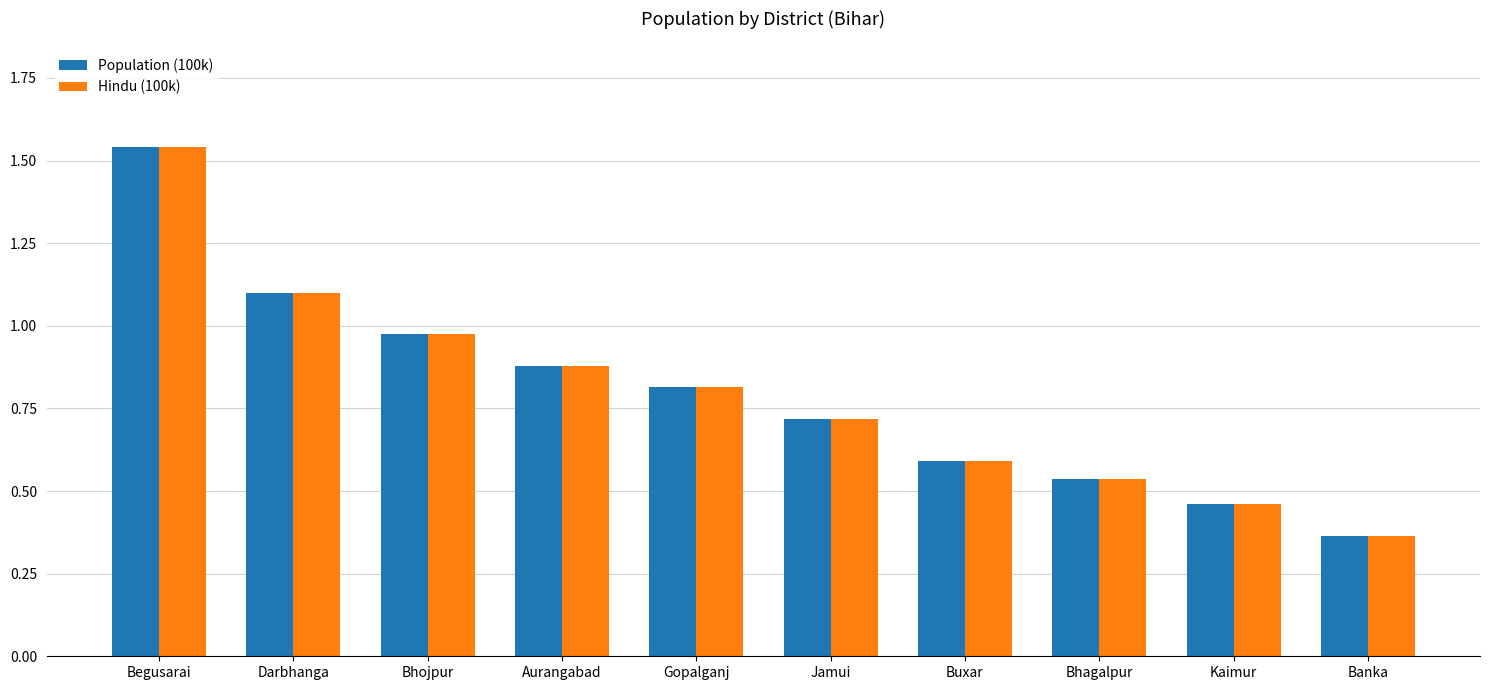

How many bars are there in total?

20